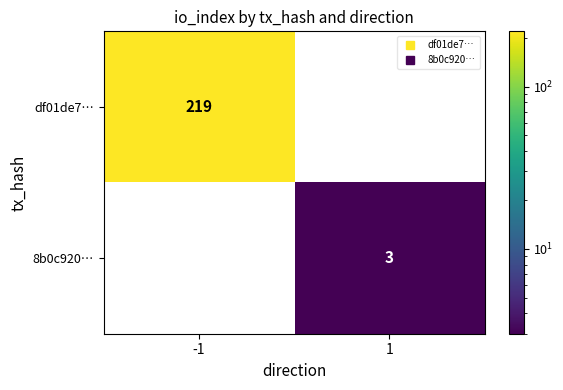

Which series has the widest spread of values?

df01de7…